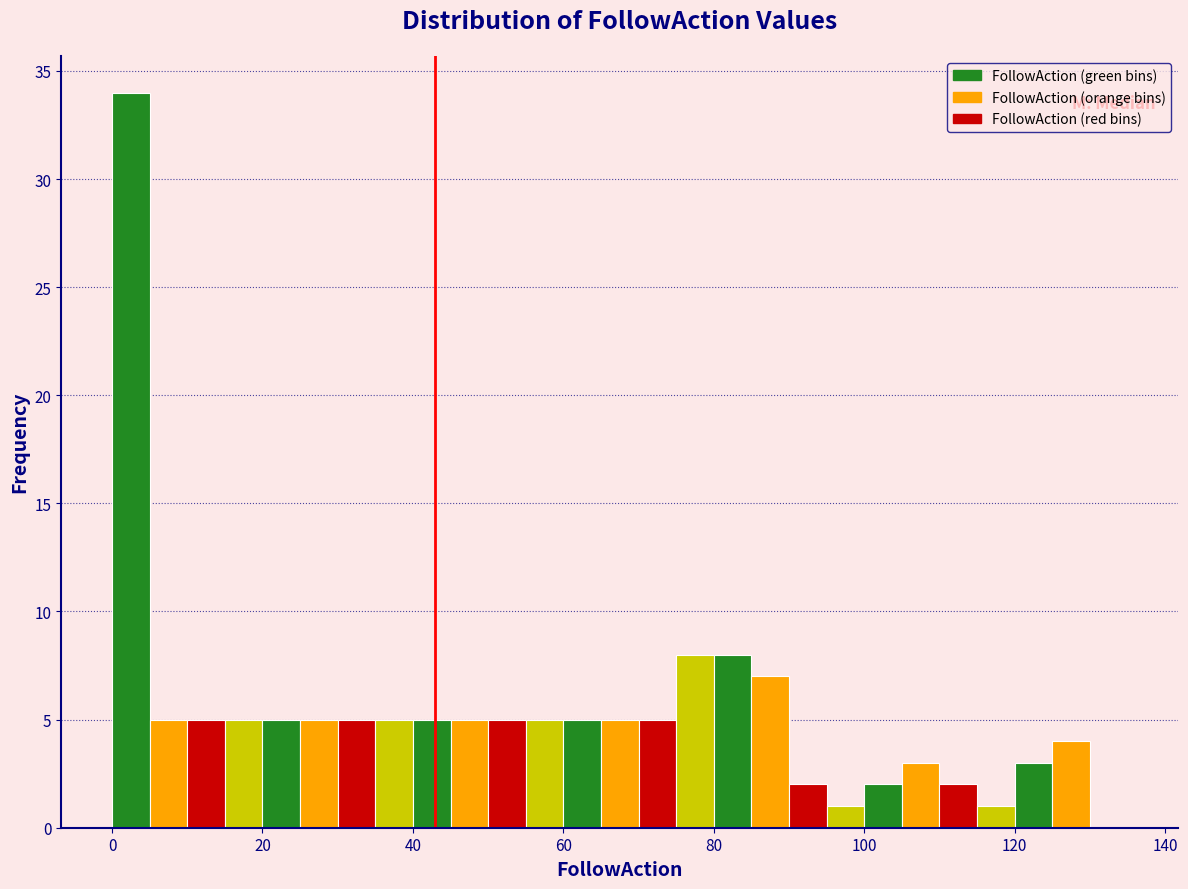

Around what value on the x-axis is the tallest bar? Give the approximate position of its centre, as read against the axis.

2